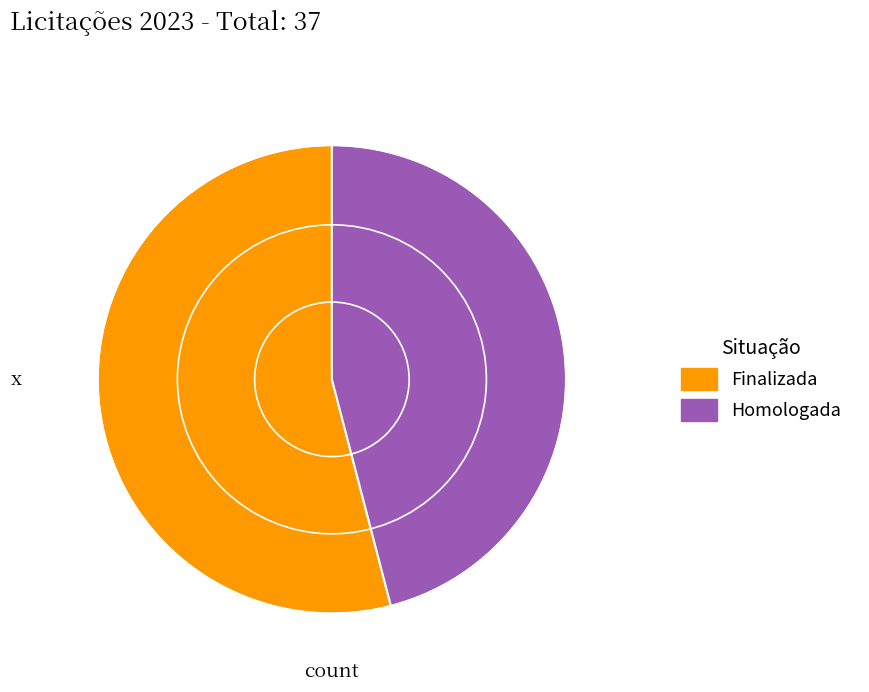

Approximately how many times larger is the value at Finalizada compared to Homologada?

1.2